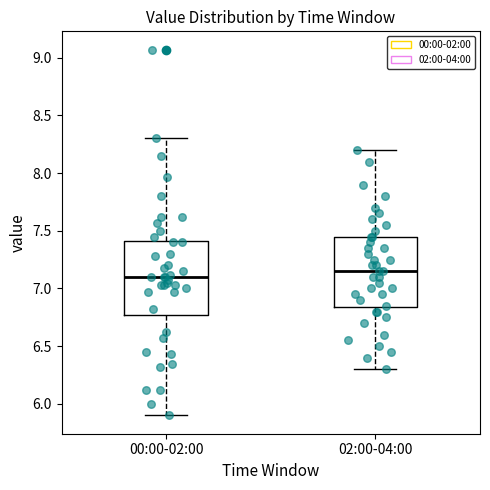

Reading left to right, read every box against the y-axis: the position of its median line, the range the box covers, and the ends of its whiskers. The values are not printed on the chart, so give them approximately, as read against the axis.

00:00-02:00: median 7.10, box 6.75 to 7.40, whiskers 5.90 to 8.30
02:00-04:00: median 7.15, box 6.85 to 7.45, whiskers 6.30 to 8.20